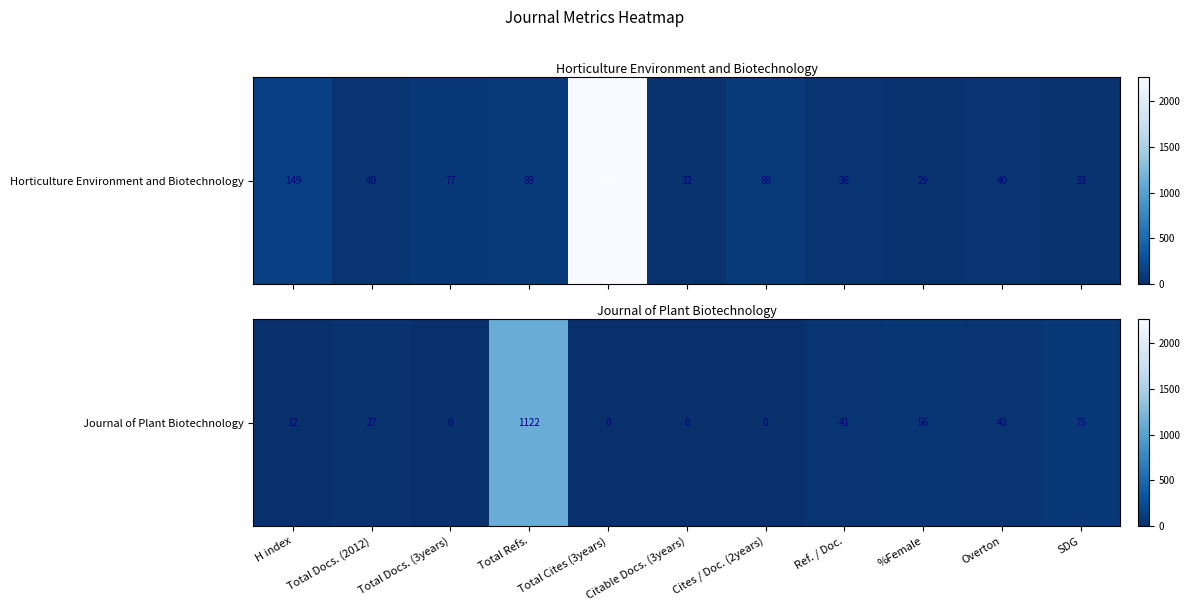

Reading left to right, extract all data points from this chart.

H index=12	Total Docs. (2012)=27	Total Docs. (3years)=0	Total Refs.=1122	Total Cites (3years)=0	Citable Docs. (3years)=0	Cites / Doc. (2years)=0	Ref. / Doc.=41	%Female=56	Overton=43	SDG=75